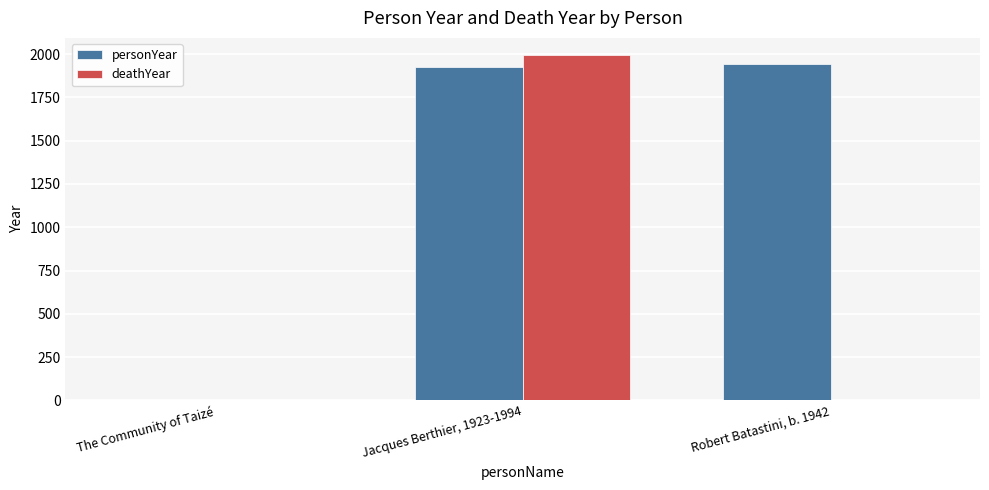

Is it true that deathYear equals 0 at Robert Batastini, b. 1942?

True